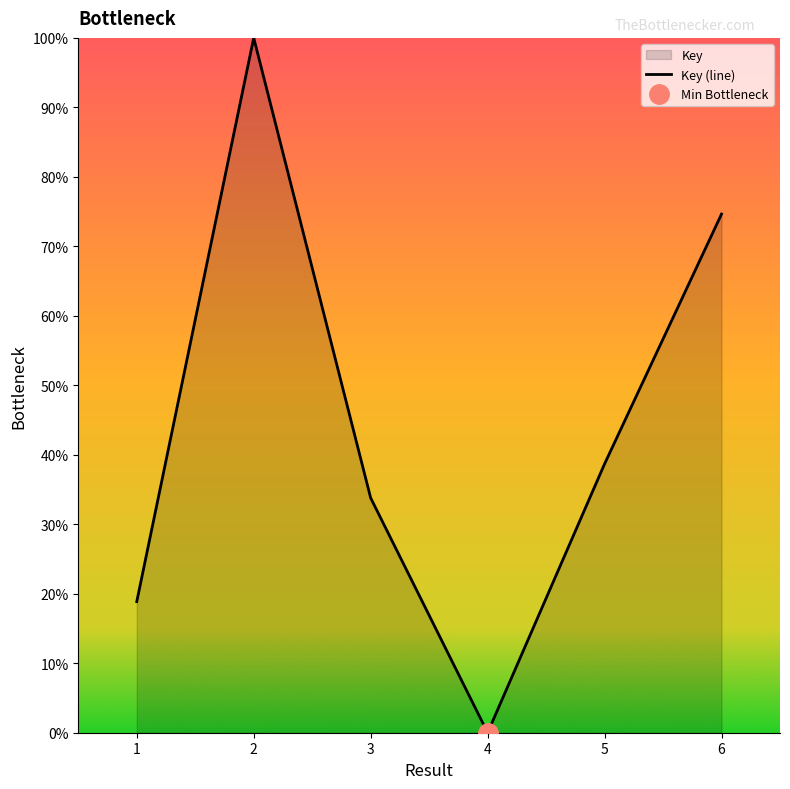

True or false: the data shows 17.3 at 6.

False